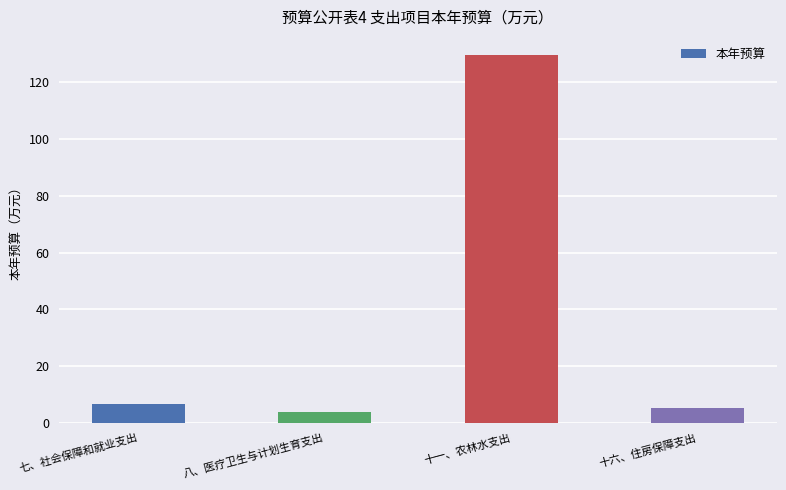

The value at 八、医疗卫生与计划生育支出 is 3.7. True or false?

True